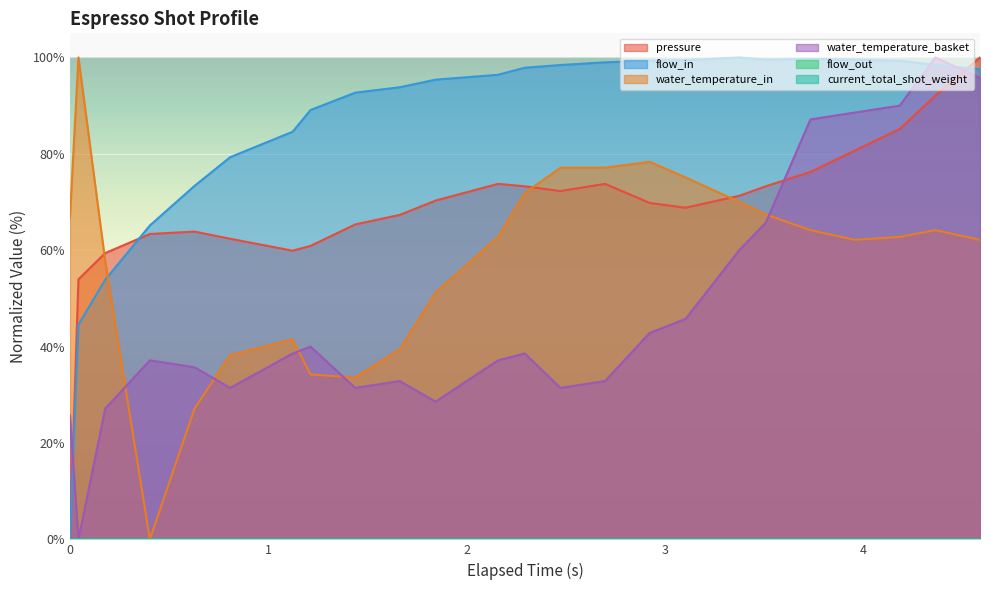

Rank the series by their maximum value, from lowest to highest.

pressure, flow_in, water_temperature_in, water_temperature_basket